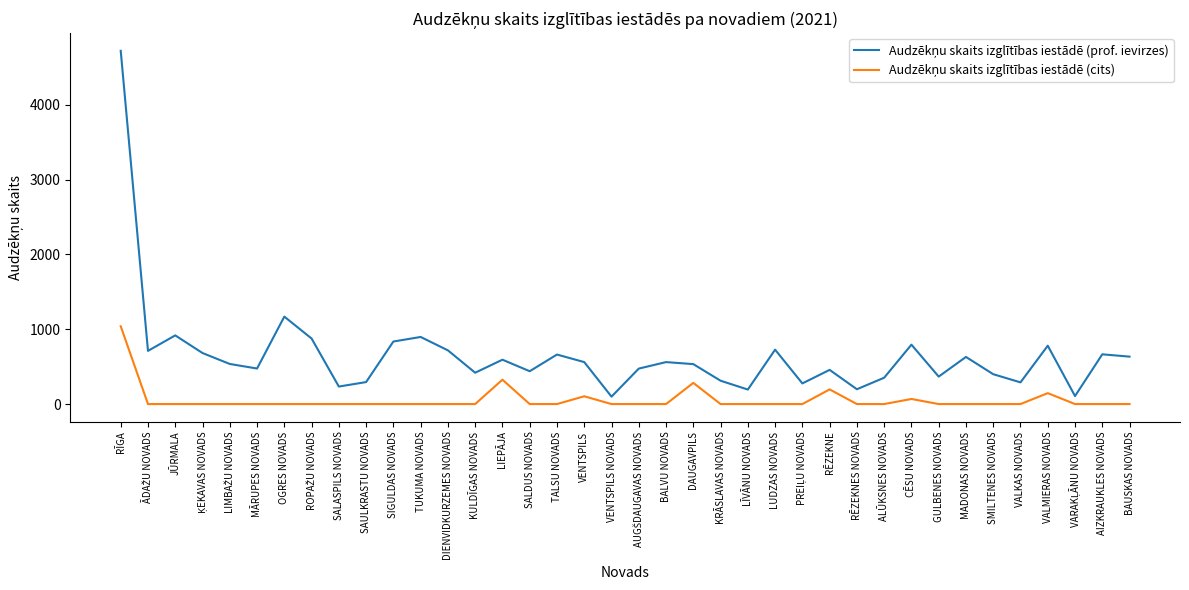

What is the spread (max minus min) of values at RĒZEKNES NOVADS?

198